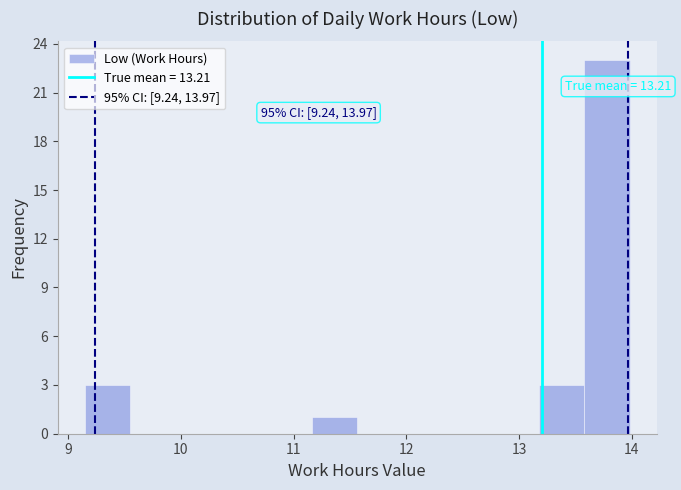

Over which range of the x-axis is the bar tallest?

13.6 to 14.0